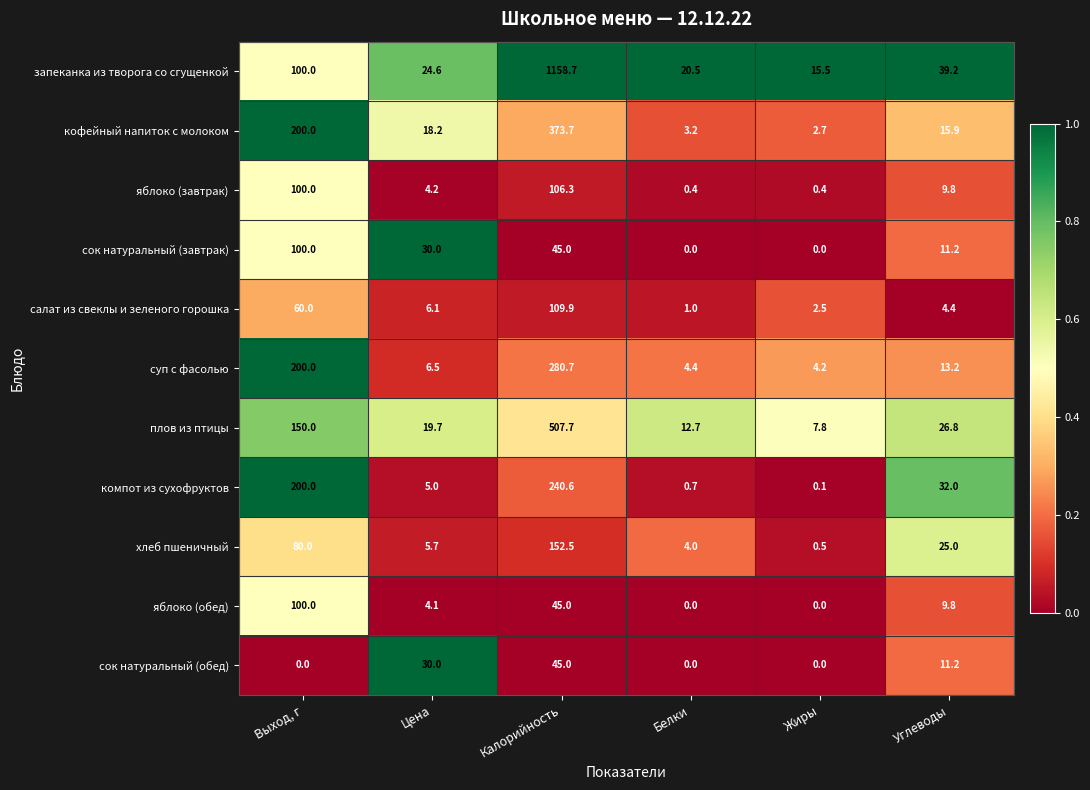

At which category is the sum across all series the highest?

Калорийность